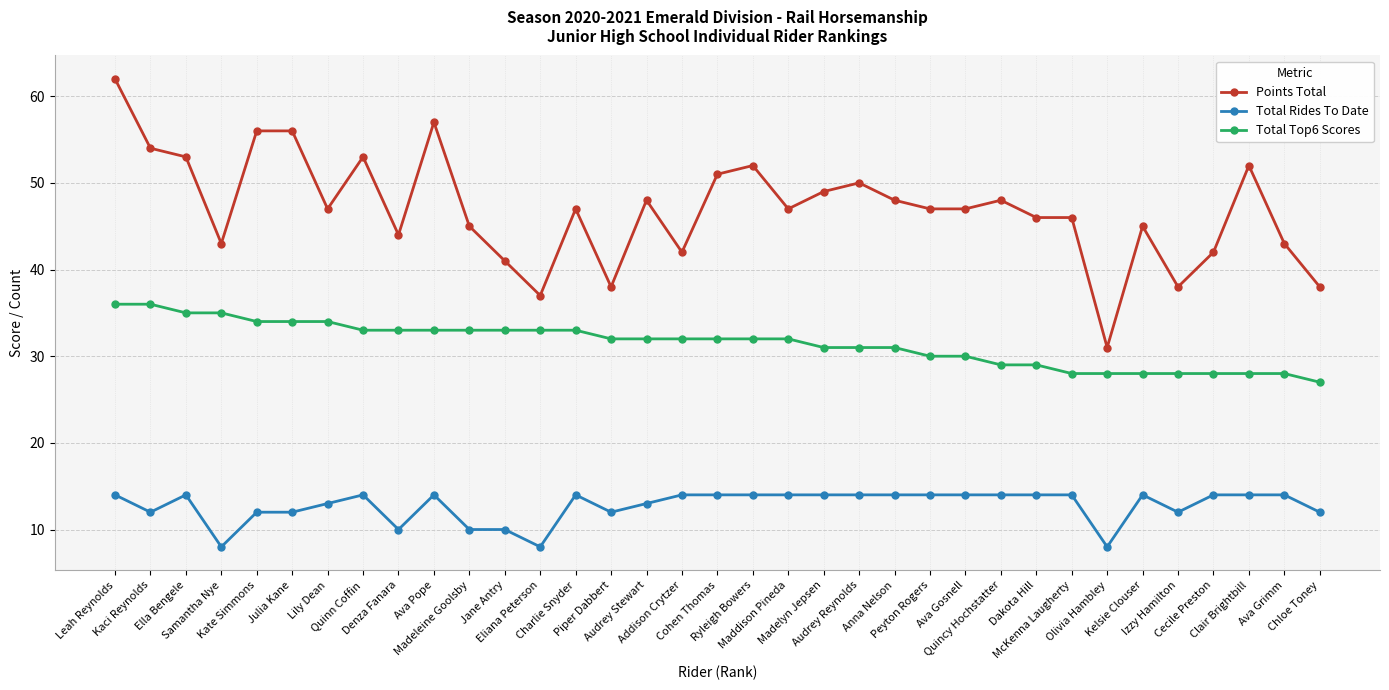

What is the average value of the Total Top6 Scores series?

31